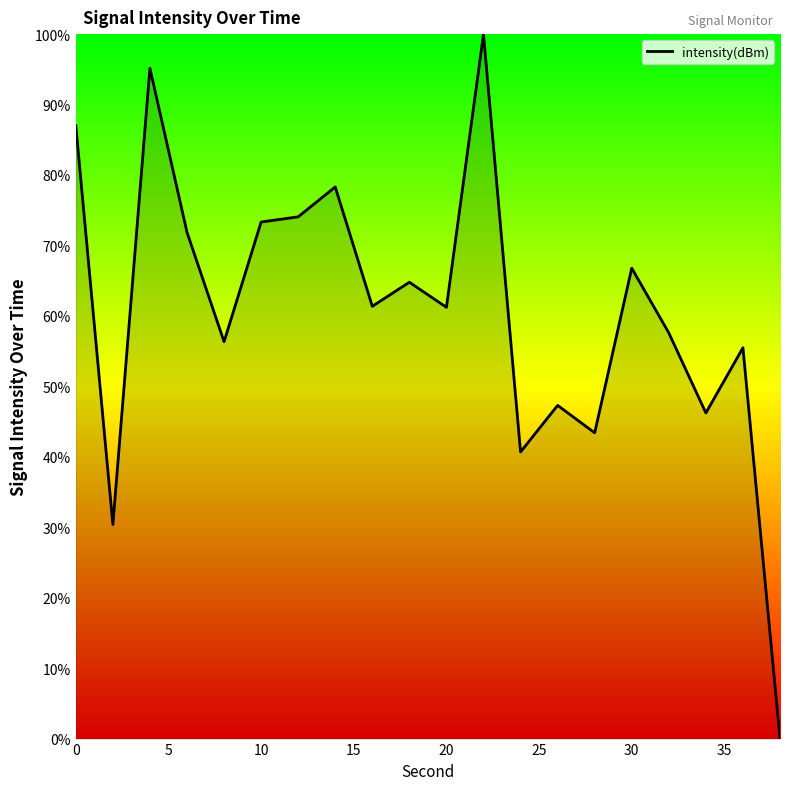

What is the difference between the maximum and minimum values?

100.0